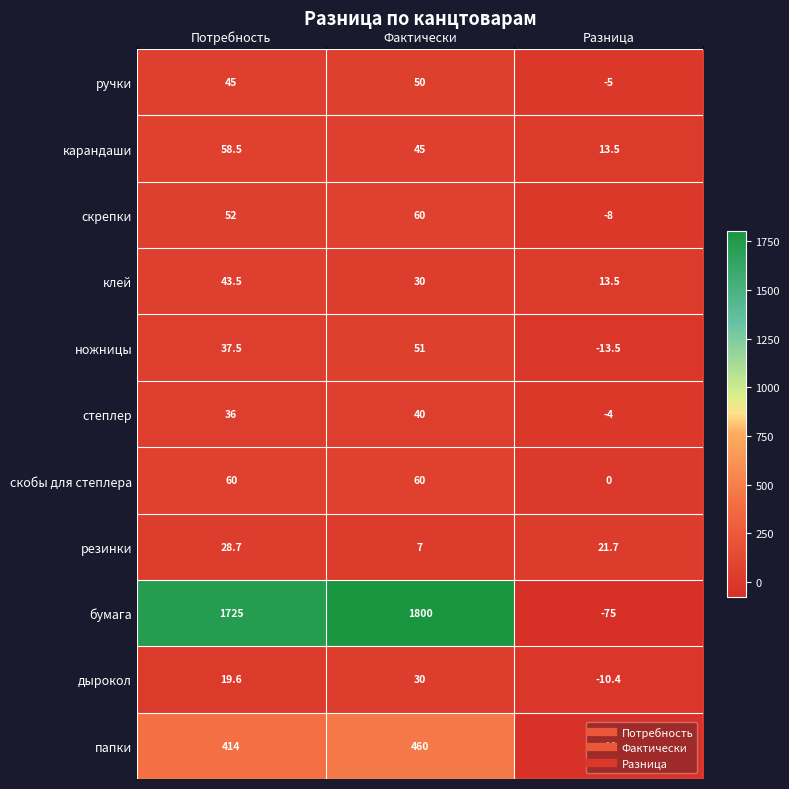

At which label does клей first exceed 30?

Потребность